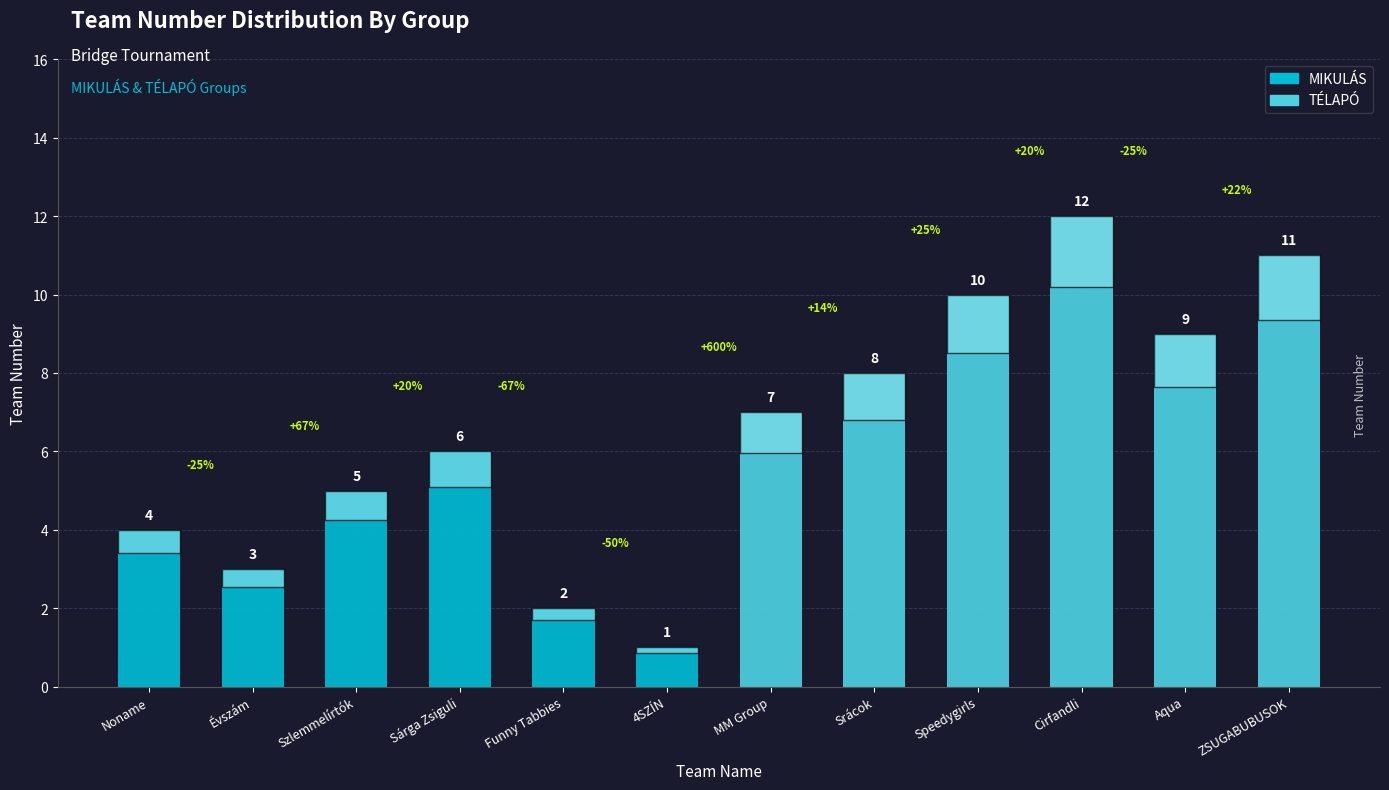

What is the difference between the second highest and minimum values?

10